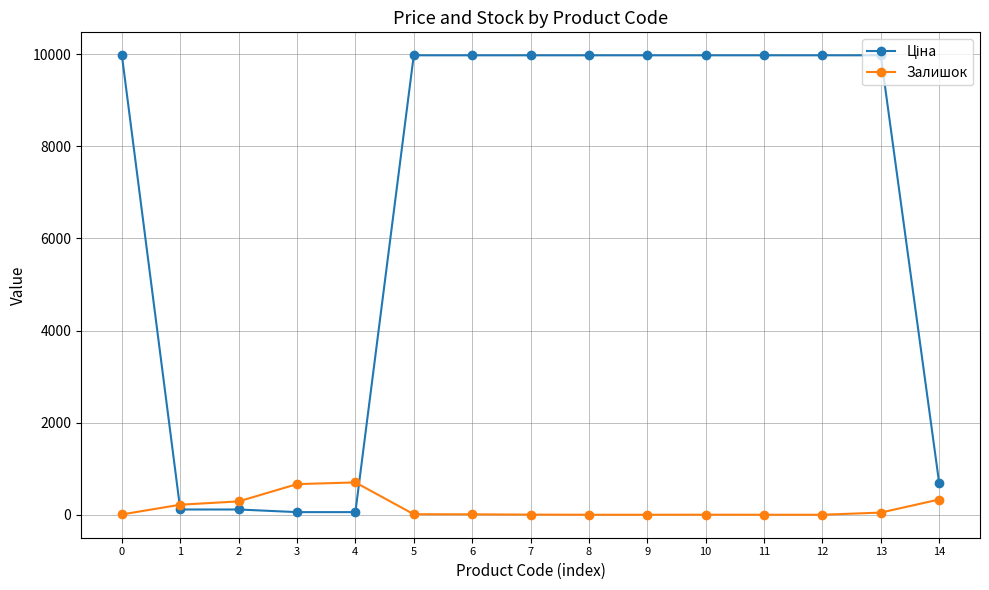

What is the greatest value displayed?

9975.0